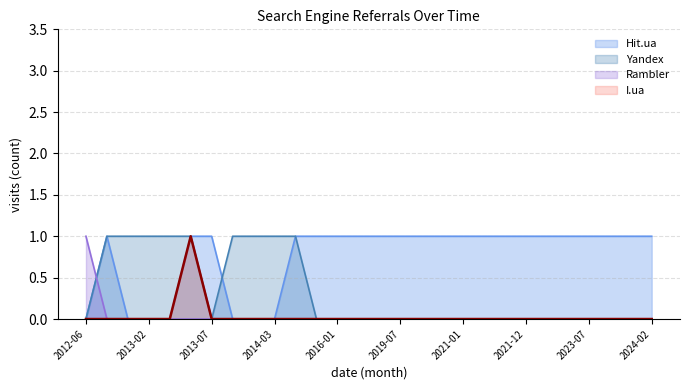

Does the chart have visible grid lines?

Yes